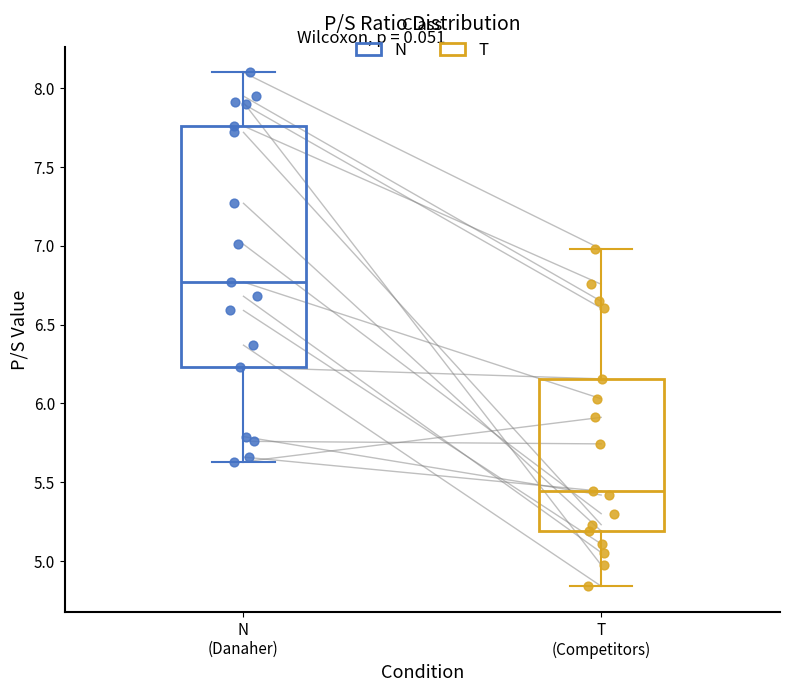

Reading left to right, read every box against the y-axis: the position of its median line, the range the box covers, and the ends of its whiskers. The values are not printed on the chart, so give them approximately, as read against the axis.

N (Danaher): median 6.75, box 6.25 to 7.75, whiskers 5.65 to 8.10
T (Competitors): median 5.45, box 5.20 to 6.15, whiskers 4.85 to 7.00